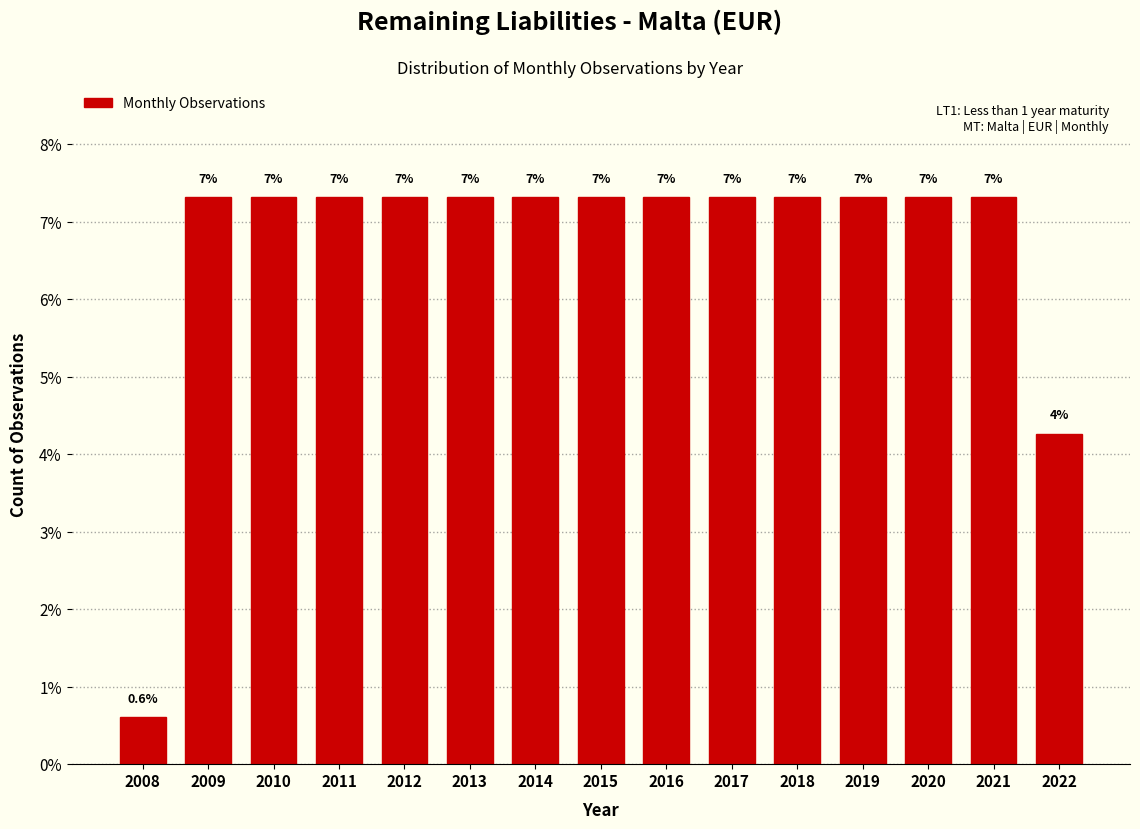

How many bars are there in total?

15